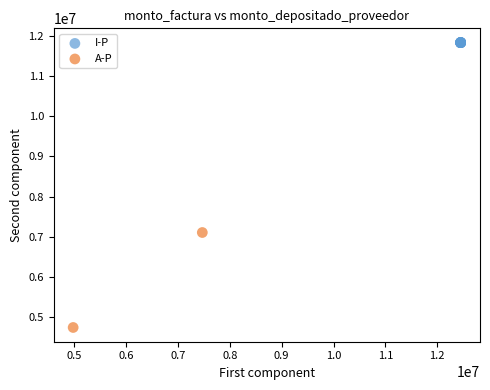

Which series contains the highest Y value?

I-P